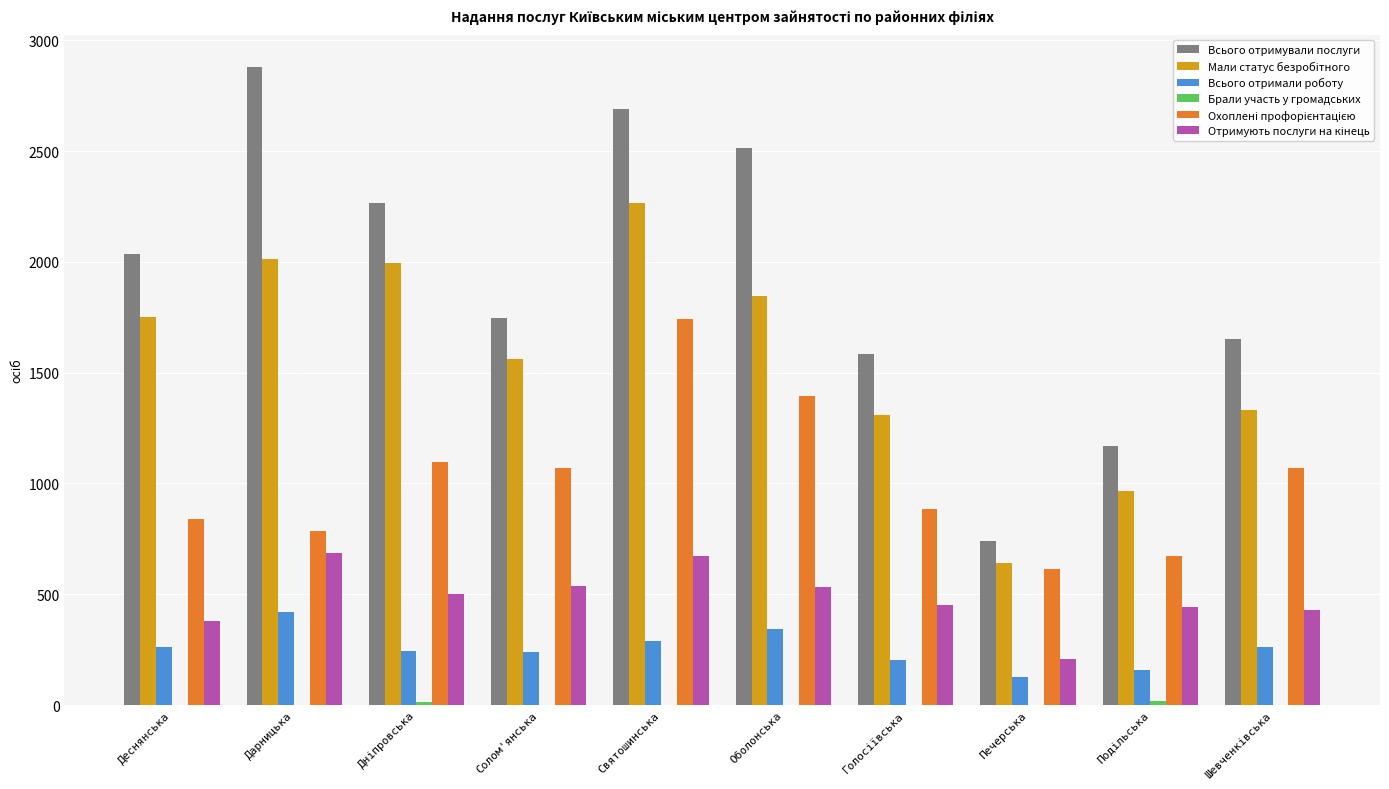

What is the greatest value displayed?

2881